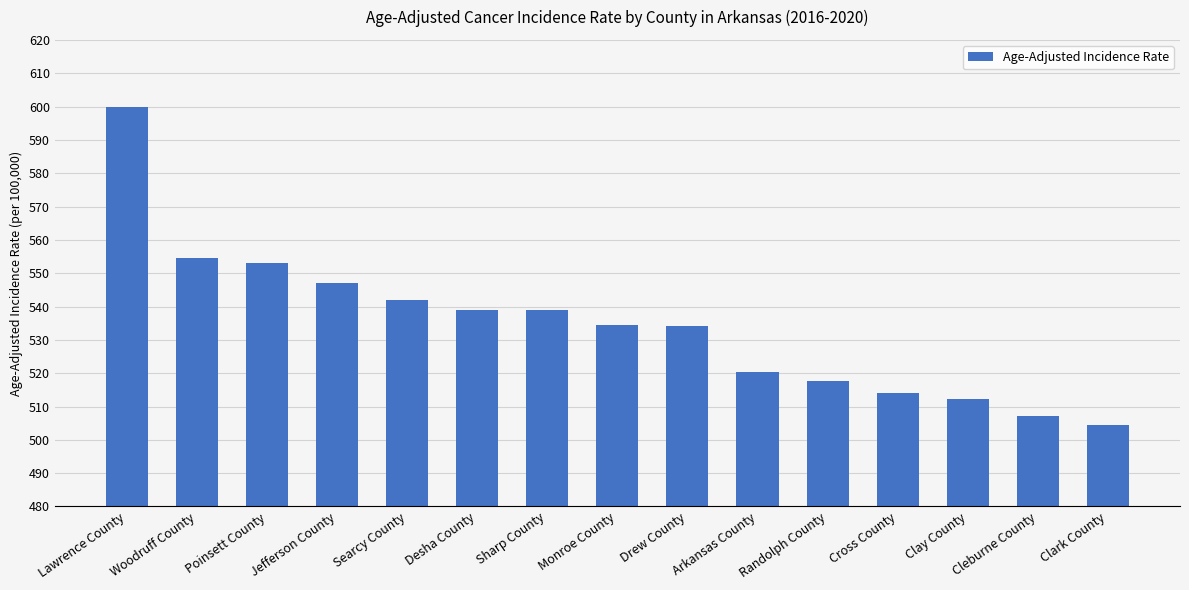

Approximately how many times larger is the value at Randolph County compared to Lawrence County?

0.9